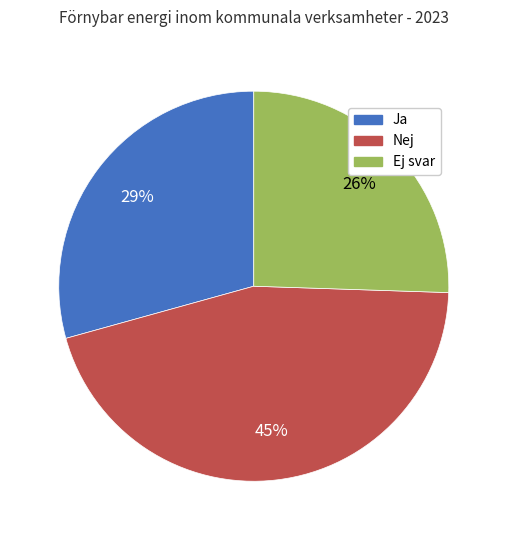

What percentage is the Ja slice, to the nearest percent?

29%